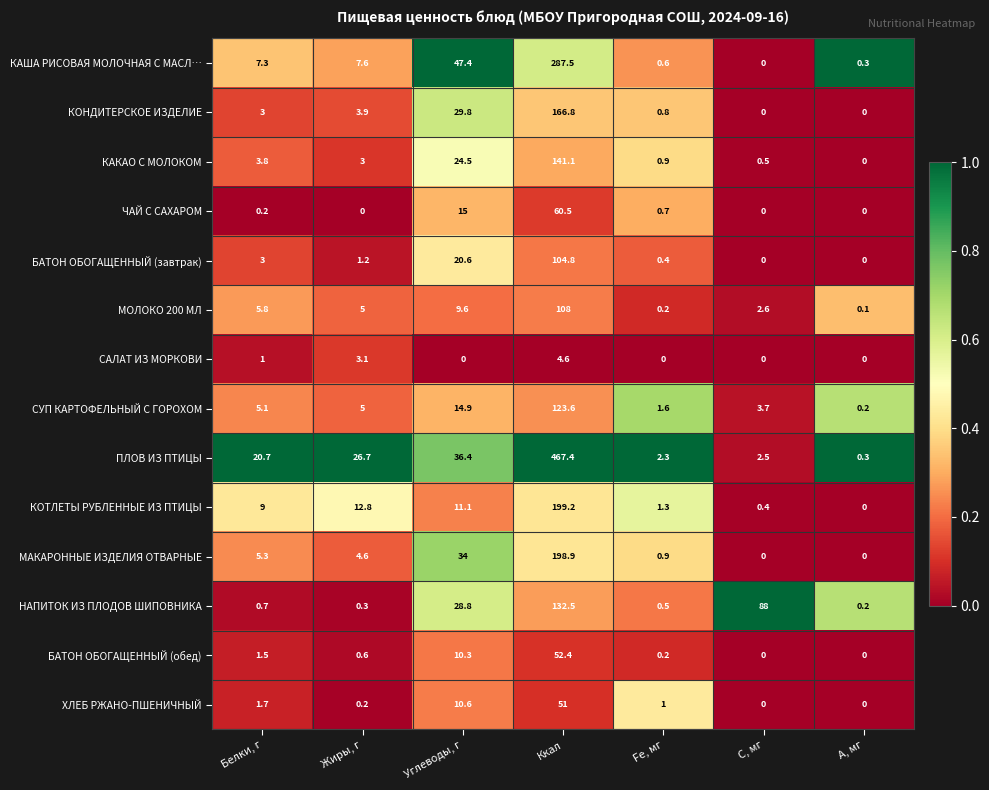

Which category has the lowest value in the КАКАО С МОЛОКОМ series?

А, мг